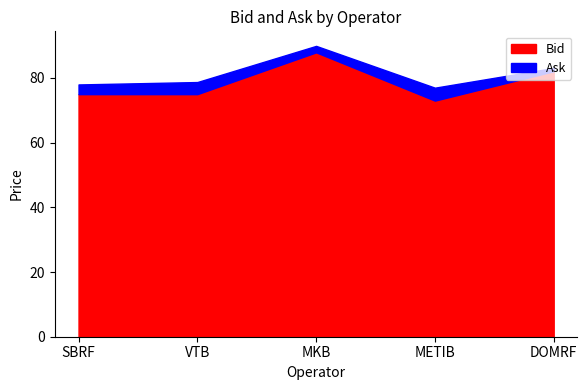

At METIB, list the series in order from largest to smallest.

Ask, Bid